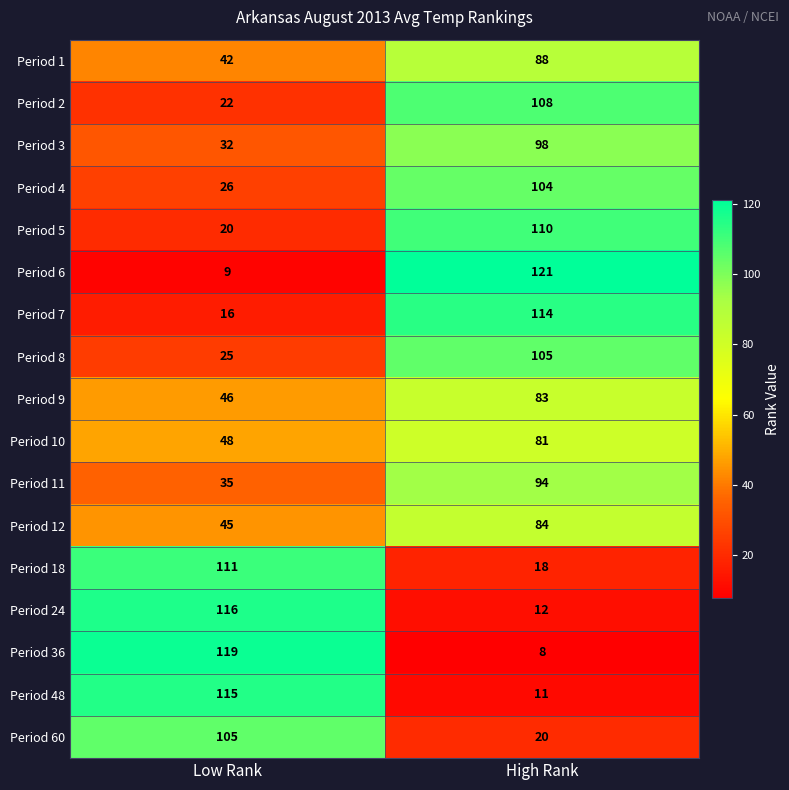

At which category is the sum across all series the highest?

High Rank